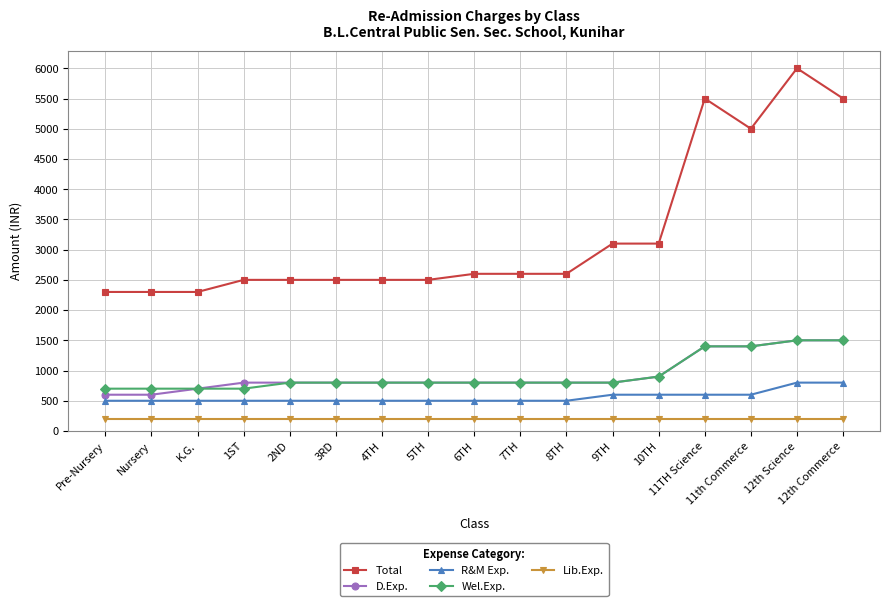

Reading left to right, what are all the values shown in this chart?

Total: Pre-Nursery=2300	Nursery=2300	K.G.=2300	1ST=2500	2ND=2500	3RD=2500	4TH=2500	5TH=2500	6TH=2600	7TH=2600	8TH=2600	9TH=3100	10TH=3100	11TH Science=5500	11th Commerce=5000	12th Science=6000	12th Commerce=5500
D.Exp.: Pre-Nursery=600	Nursery=600	K.G.=700	1ST=800	2ND=800	3RD=800	4TH=800	5TH=800	6TH=800	7TH=800	8TH=800	9TH=800	10TH=900	11TH Science=1400	11th Commerce=1400	12th Science=1500	12th Commerce=1500
R&M Exp.: Pre-Nursery=500	Nursery=500	K.G.=500	1ST=500	2ND=500	3RD=500	4TH=500	5TH=500	6TH=500	7TH=500	8TH=500	9TH=600	10TH=600	11TH Science=600	11th Commerce=600	12th Science=800	12th Commerce=800
Wel.Exp.: Pre-Nursery=700	Nursery=700	K.G.=700	1ST=700	2ND=800	3RD=800	4TH=800	5TH=800	6TH=800	7TH=800	8TH=800	9TH=800	10TH=900	11TH Science=1400	11th Commerce=1400	12th Science=1500	12th Commerce=1500
Lib.Exp.: Pre-Nursery=200	Nursery=200	K.G.=200	1ST=200	2ND=200	3RD=200	4TH=200	5TH=200	6TH=200	7TH=200	8TH=200	9TH=200	10TH=200	11TH Science=200	11th Commerce=200	12th Science=200	12th Commerce=200